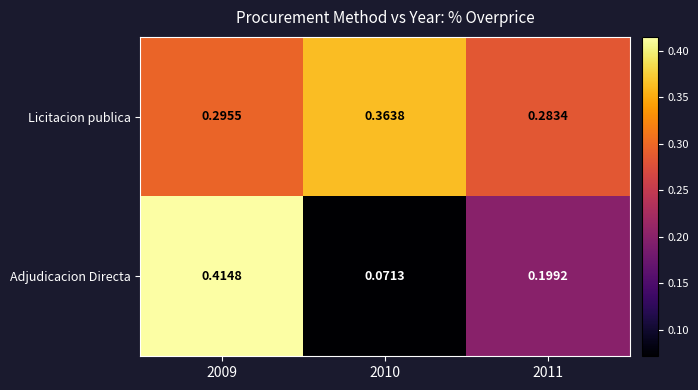

Between 2009 and 2011, which series saw the biggest shift?

Adjudicacion Directa